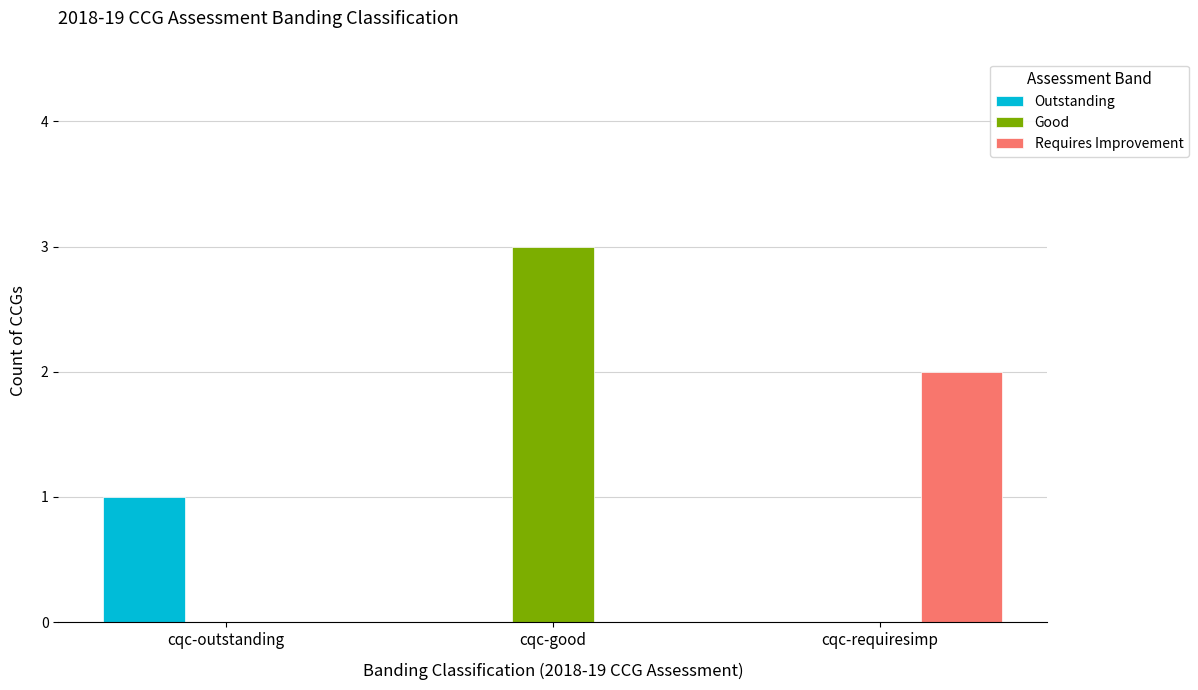

What is the maximum value for Requires Improvement?

2